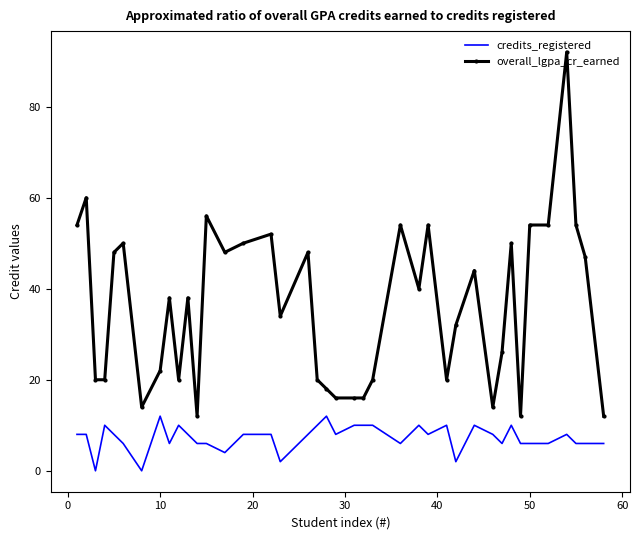

List the series in order of their peak value, highest first.

overall_lgpa_cr_earned, credits_registered